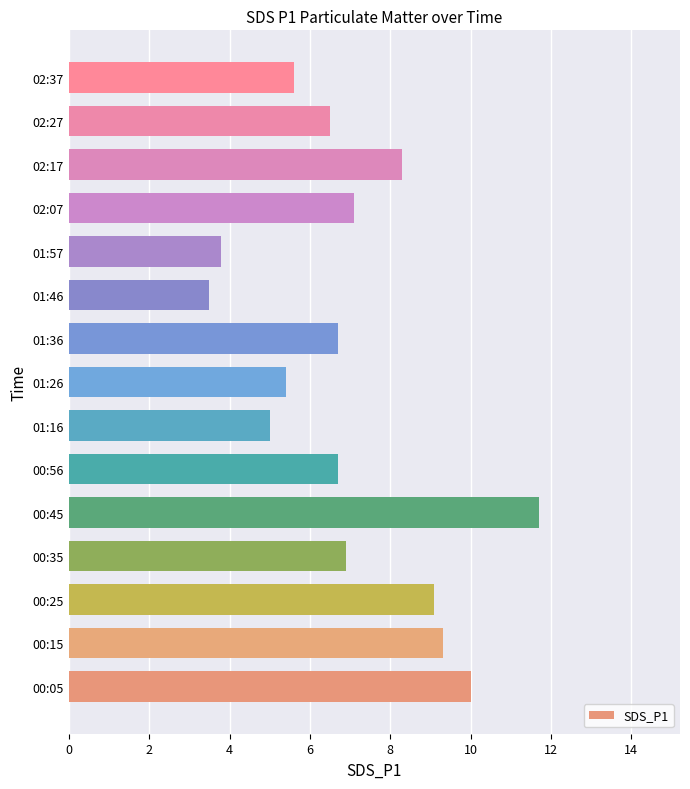

What is the greatest value displayed?

11.7